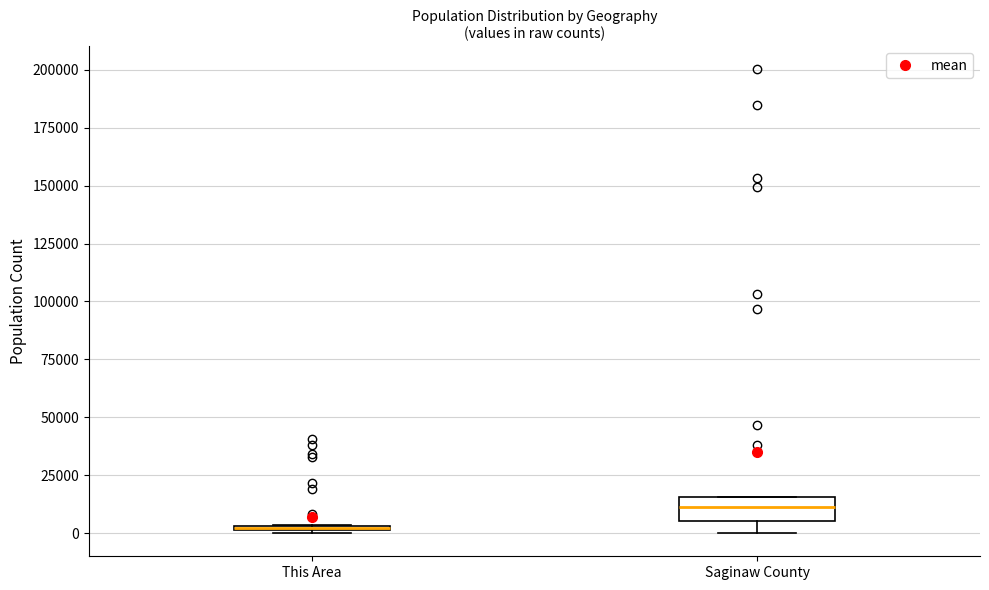

Which box's median line is the highest?

Saginaw County